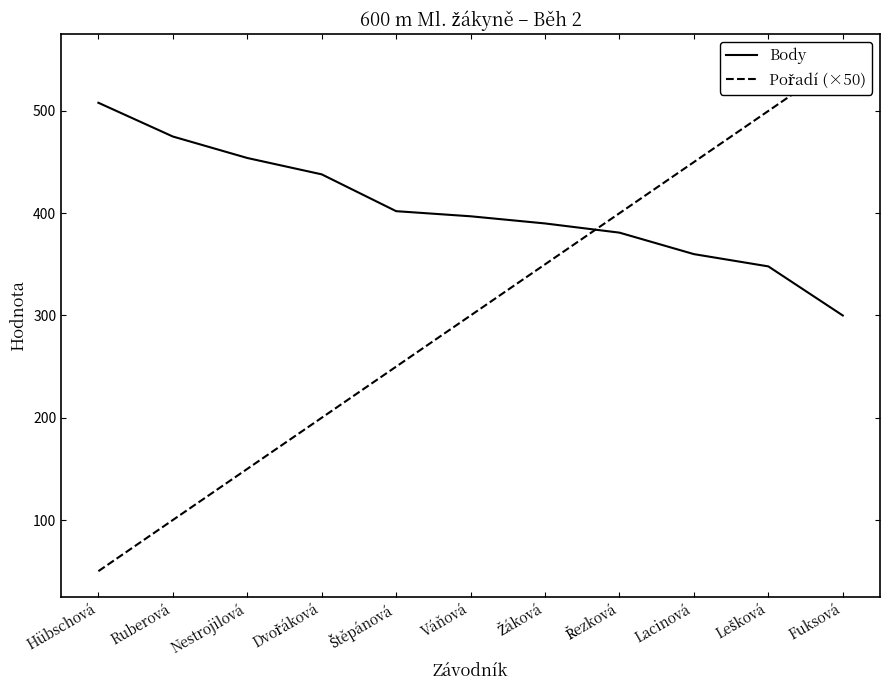

How many values in the Body series are below 397?

5